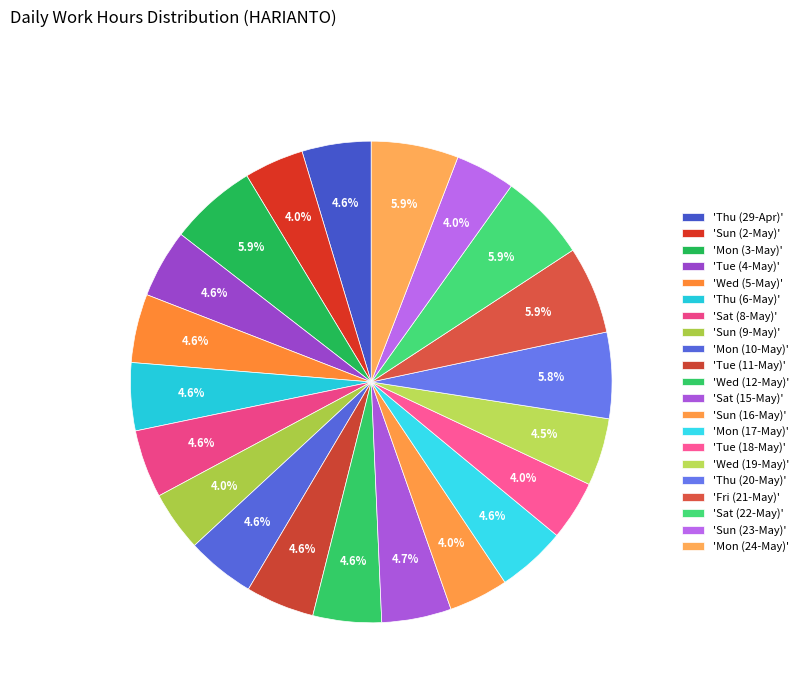

To the nearest percent, what is the difference between the largest and smallest slice percentages?

2%